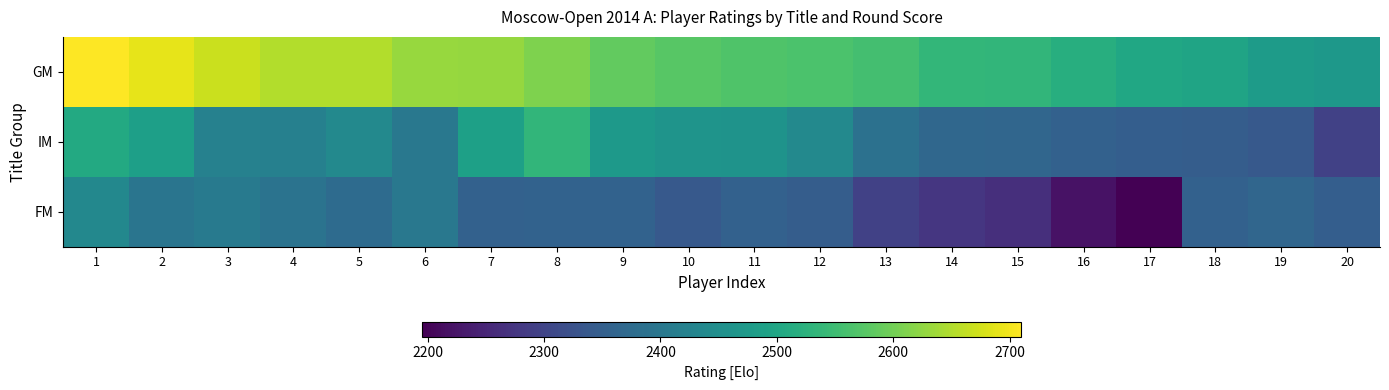

Reading right to left, extract all data points from this chart.

GM: 20=2469	19=2477	18=2495	17=2501	16=2518	15=2534	14=2536	13=2556	12=2564	11=2568	10=2577	9=2586	8=2611	7=2628	6=2630	5=2651	4=2651	3=2669	2=2690	1=2710
IM: 20=2294	19=2339	18=2347	17=2349	16=2355	15=2365	14=2367	13=2387	12=2438	11=2460	10=2461	9=2471	8=2534	7=2487	6=2402	5=2438	4=2419	3=2421	2=2485	1=2507
FM: 20=2349	19=2365	18=2354	17=2195	16=2221	15=2264	14=2277	13=2294	12=2347	11=2355	10=2339	9=2357	8=2357	7=2354	6=2402	5=2375	4=2392	3=2405	2=2395	1=2436